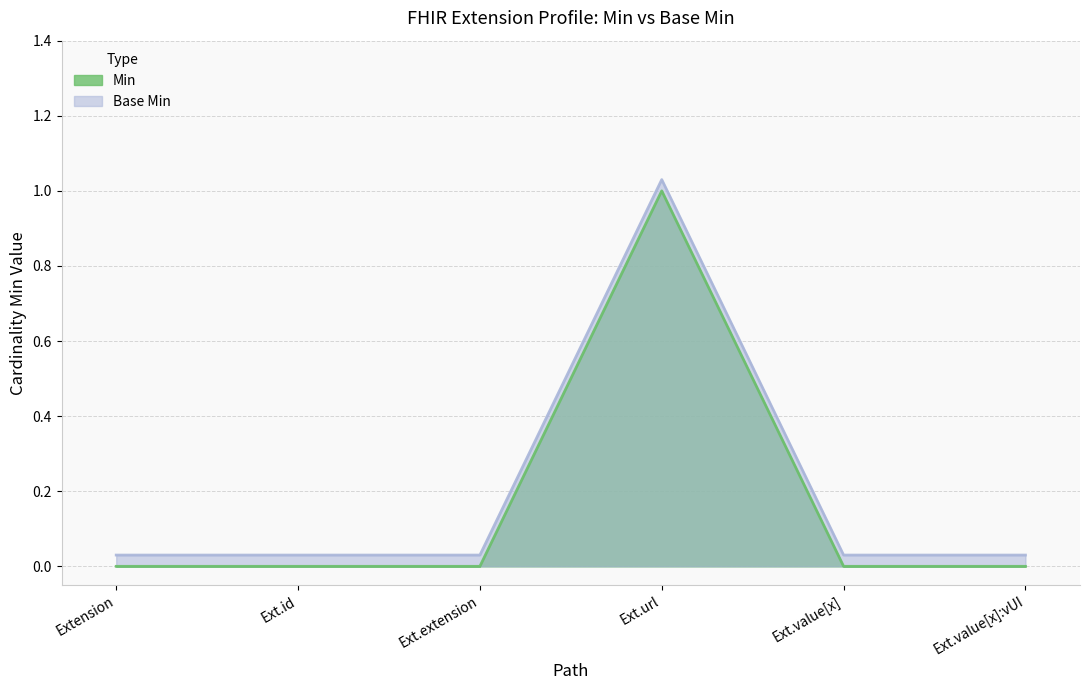

Reading right to left, transcribe all the data shown in this chart.

Min: 0.0	0.0	1.0	0.0	0.0	0.0
Base Min: 0.0	0.0	1.0	0.0	0.0	0.0